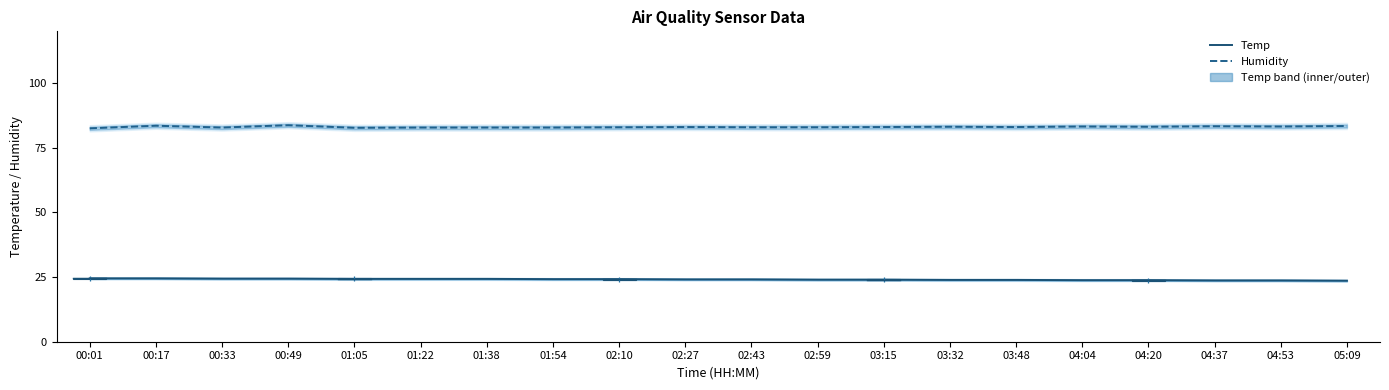

True or false: Temp and Humidity intersect in this chart.

False